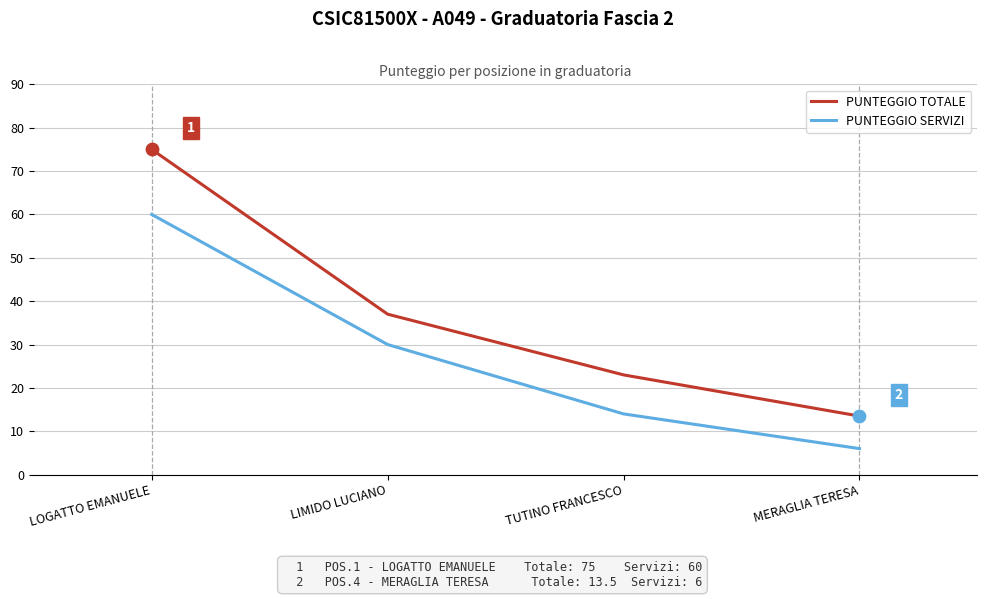

Is the value of PUNTEGGIO TOTALE at TUTINO FRANCESCO greater than the value of PUNTEGGIO SERVIZI at MERAGLIA TERESA?

Yes